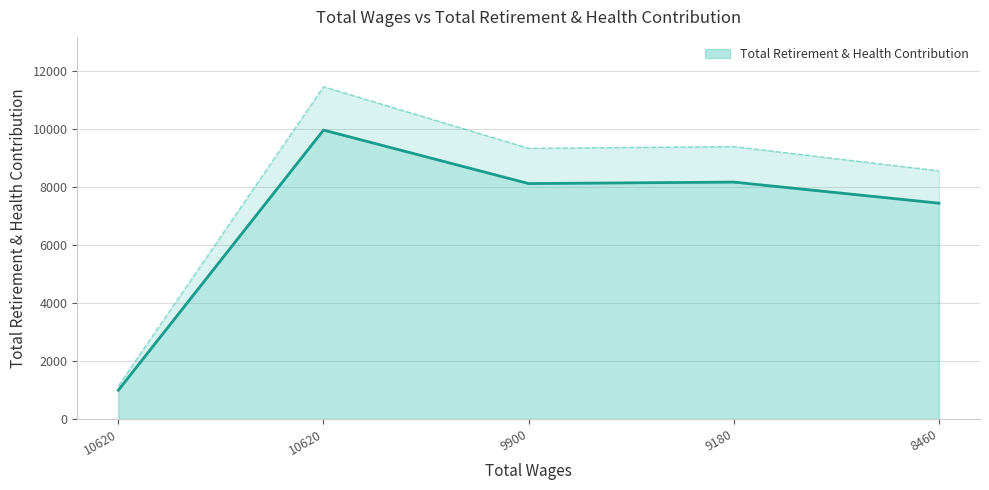

Is it true that the value at 9900.0 is 8125?

True